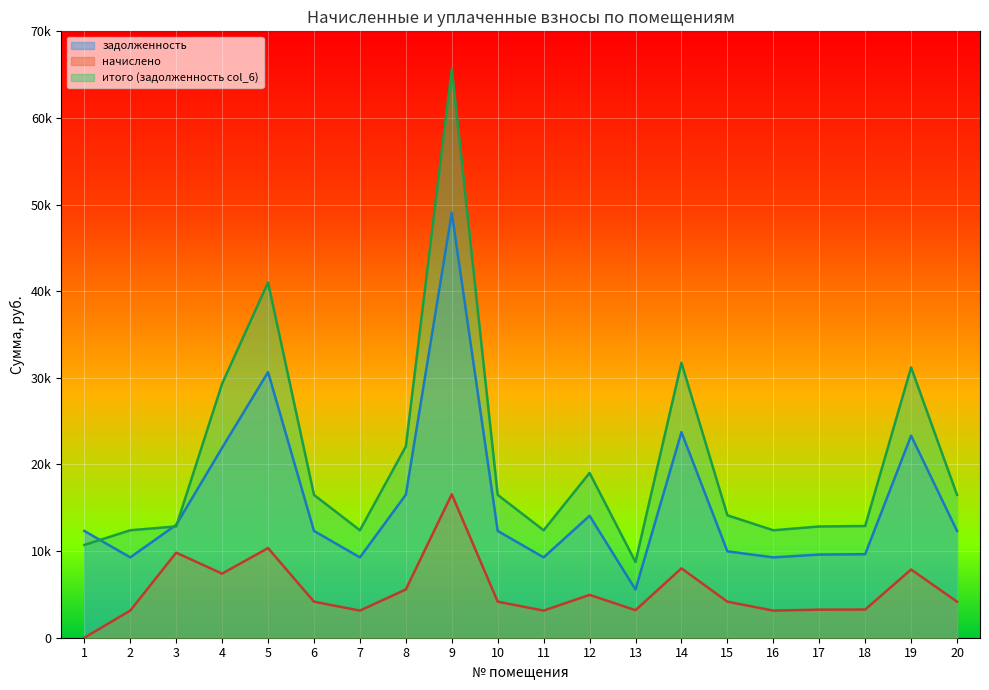

True or false: итого (задолженность col_6) and задолженность cross at least once.

True